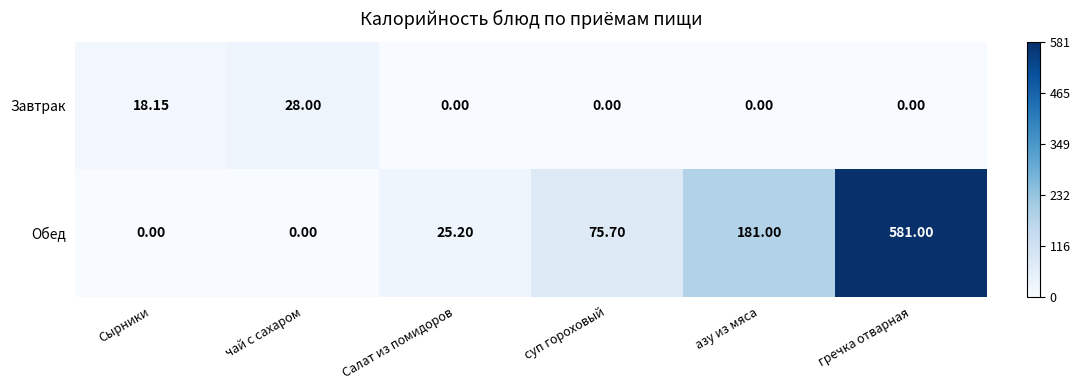

Which category has the highest value across all series?

гречка отварная